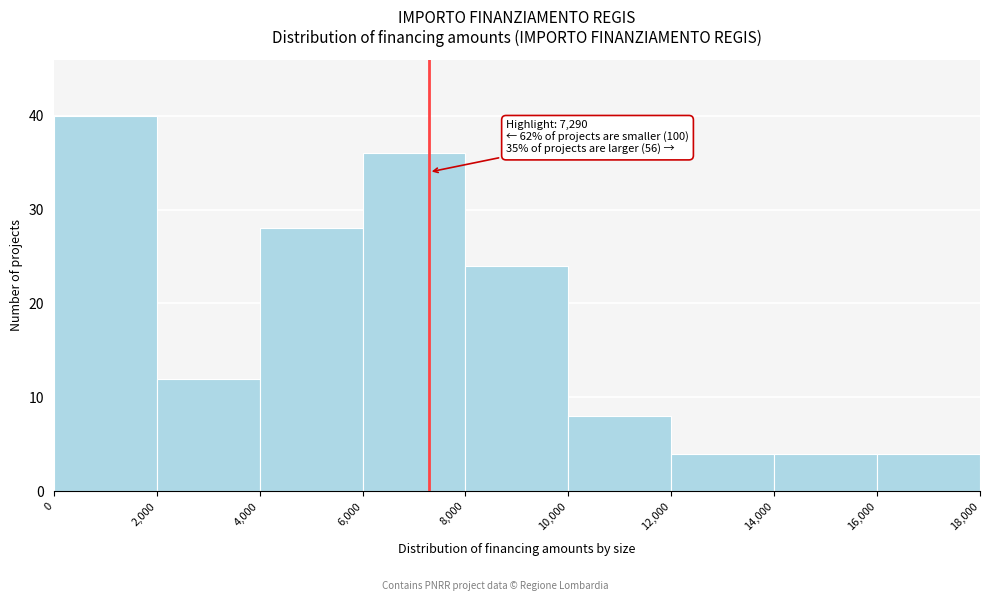

Over which range of the x-axis is the bar tallest?

0 to 2,000